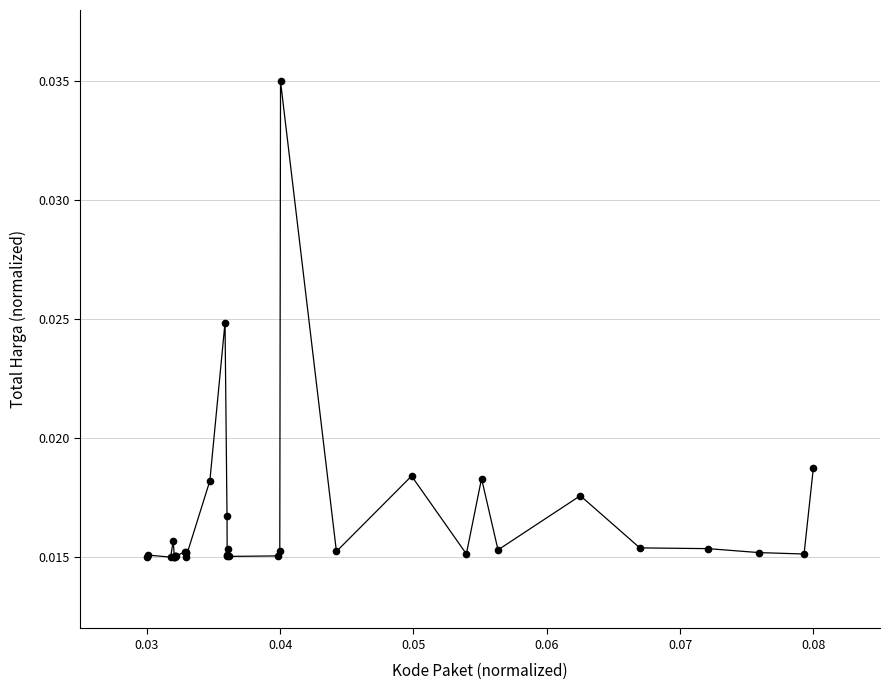

How many values are between 0 and 1?

35